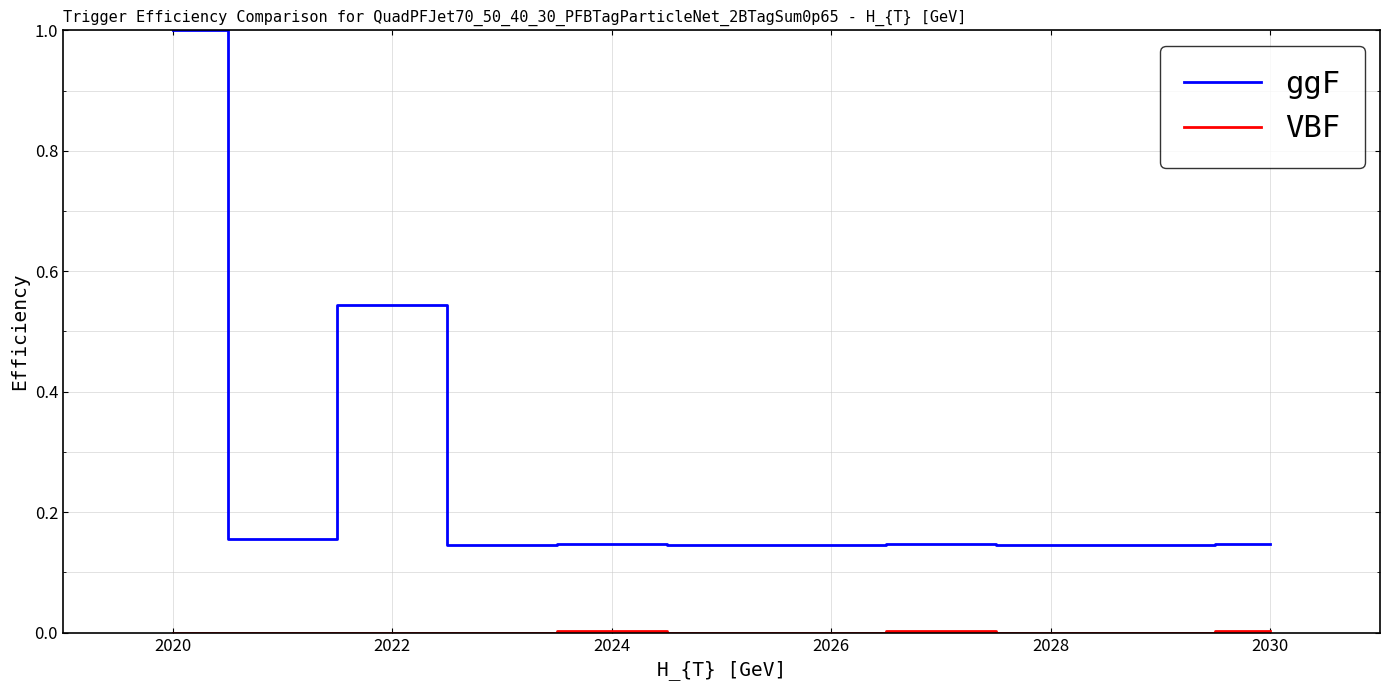

Which series has the largest total across all categories?

ggF